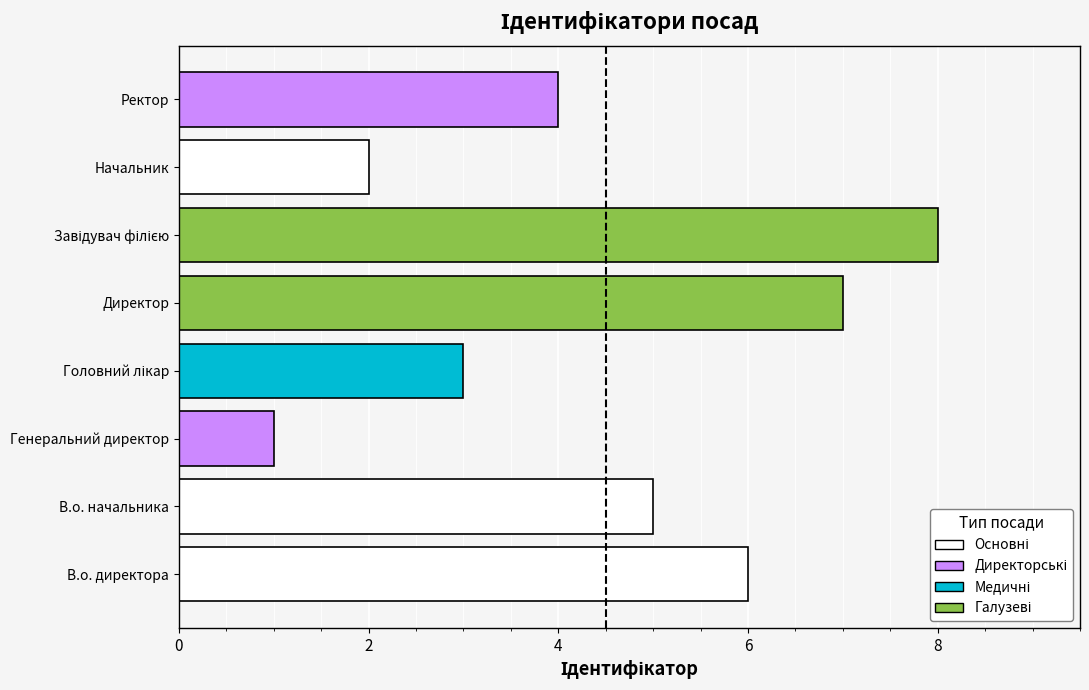

The value at Директор is 5. True or false?

False